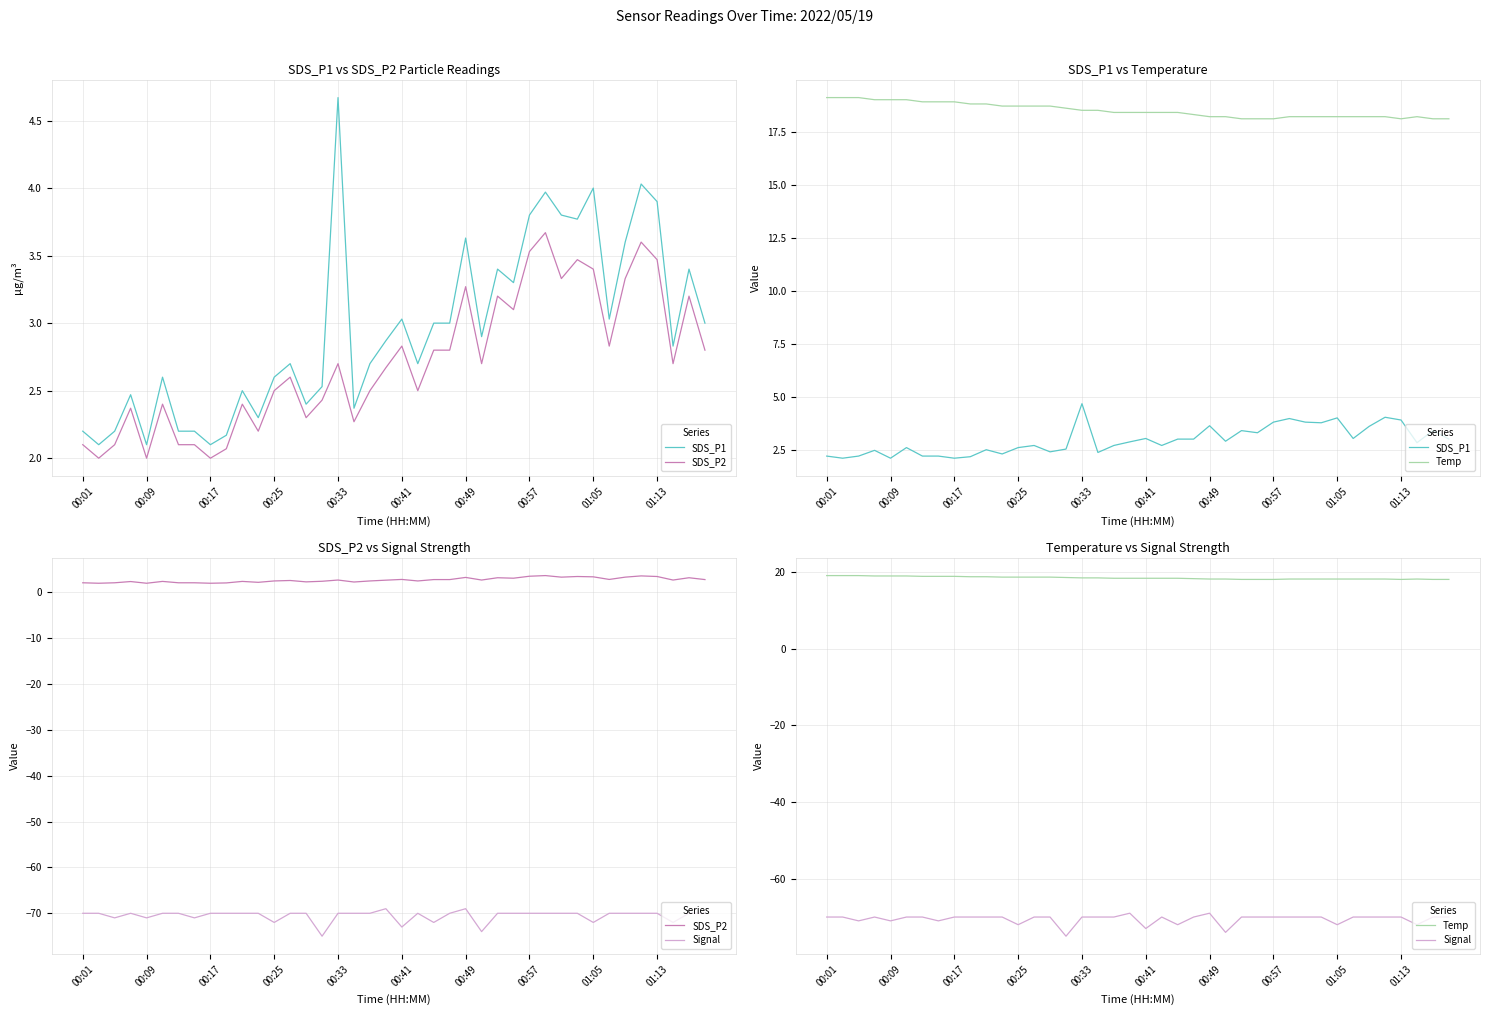

True or false: Temp and SDS_P1 intersect in this chart.

False